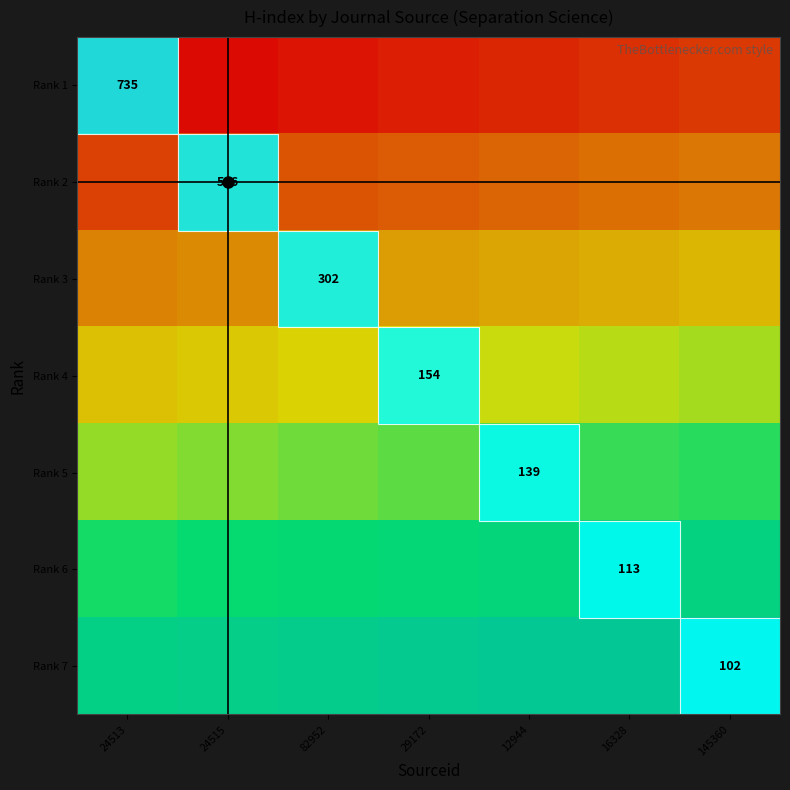

Rank the series by their average value, from lowest to highest.

Rank 1, Rank 2, Rank 3, Rank 4, Rank 5, Rank 6, Rank 7